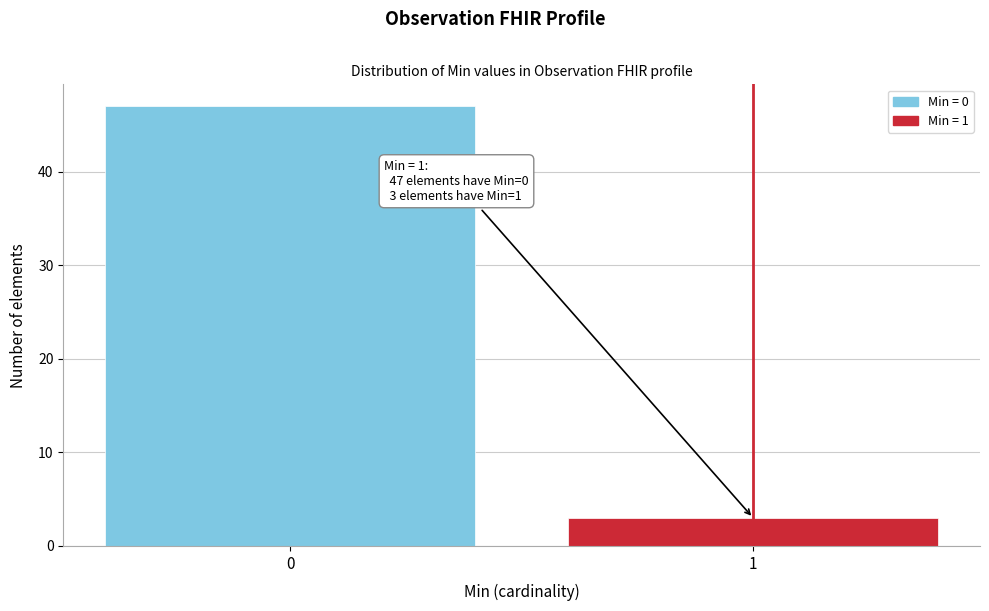

Reading left to right, what are all the values shown in this chart?

47	3